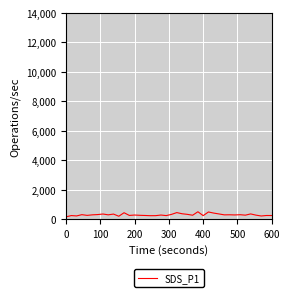

What is the maximum value shown in the chart?

495.0